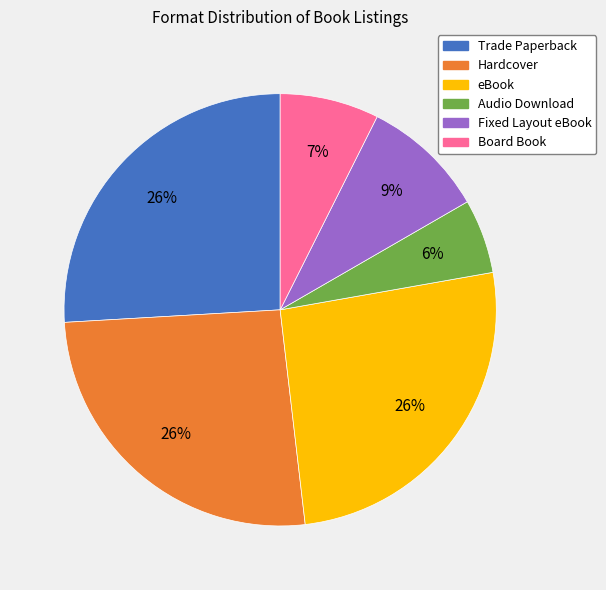

The Hardcover slice represents 26% of the pie. True or false?

True